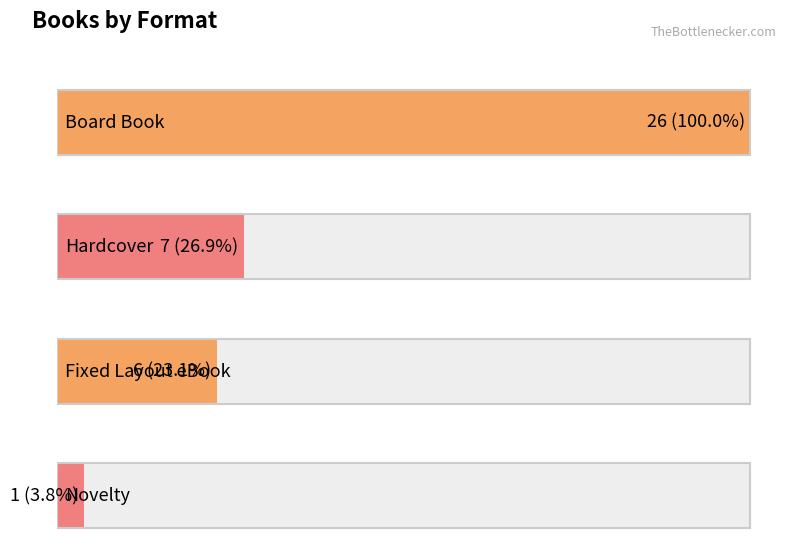

List the labels in order of value, smallest first.

Novelty, Fixed Layout eBook, Hardcover, Board Book